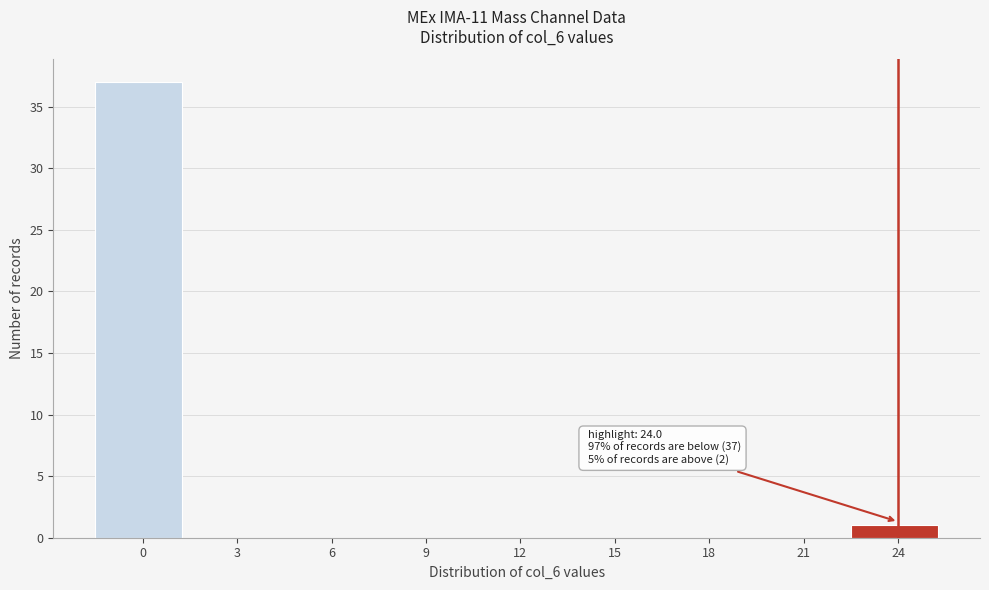

Reading right to left, list all the values displayed in this chart.

24=1	21=0	18=0	15=0	12=0	9=0	6=0	3=0	0=37